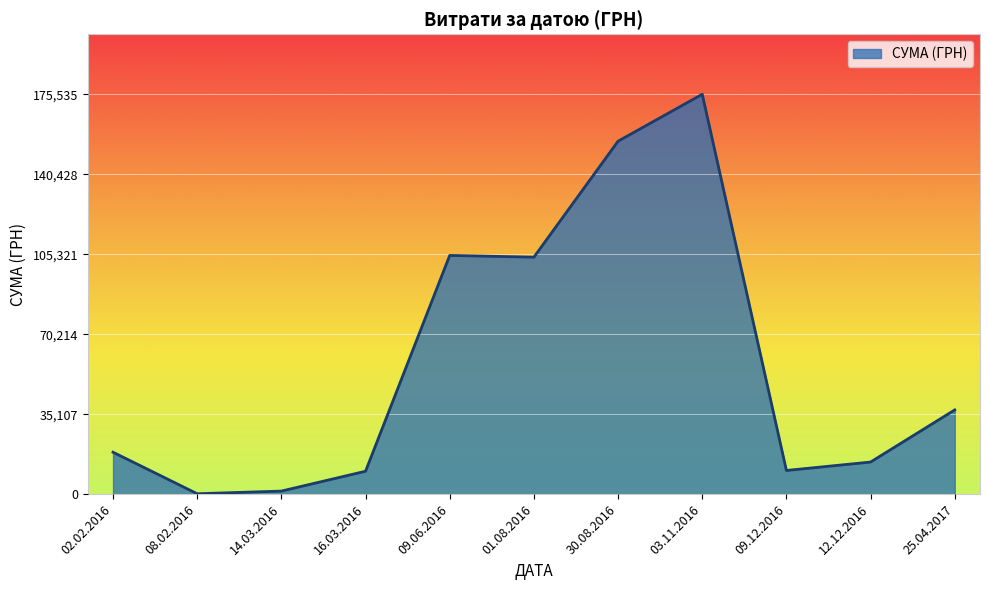

What is the sum of all values?

630794.1